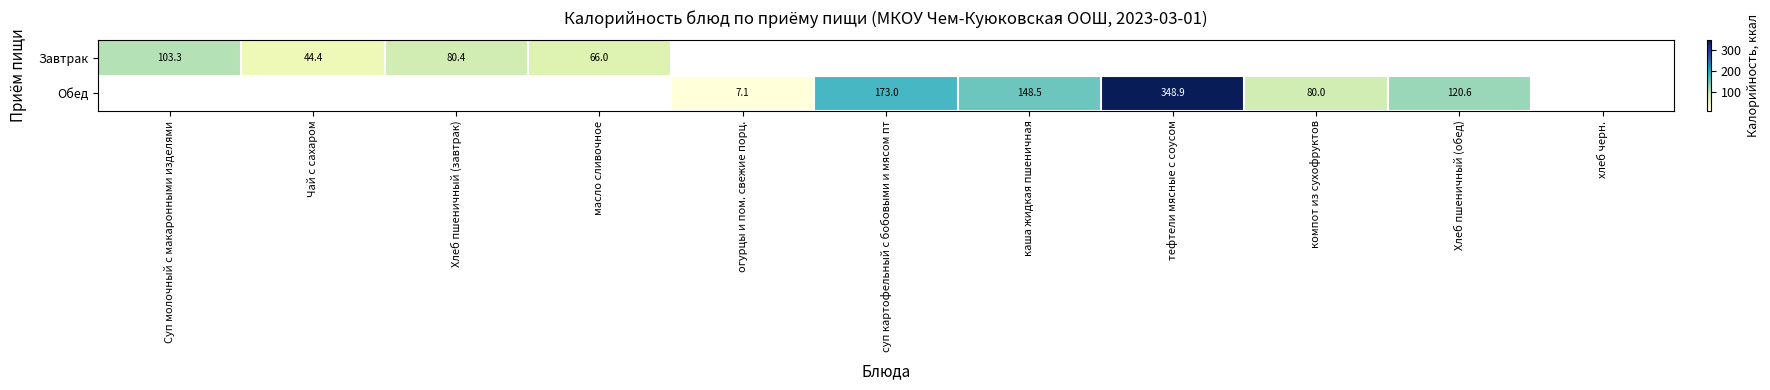

At which label does Завтрак reach its minimum?

Чай с сахаром